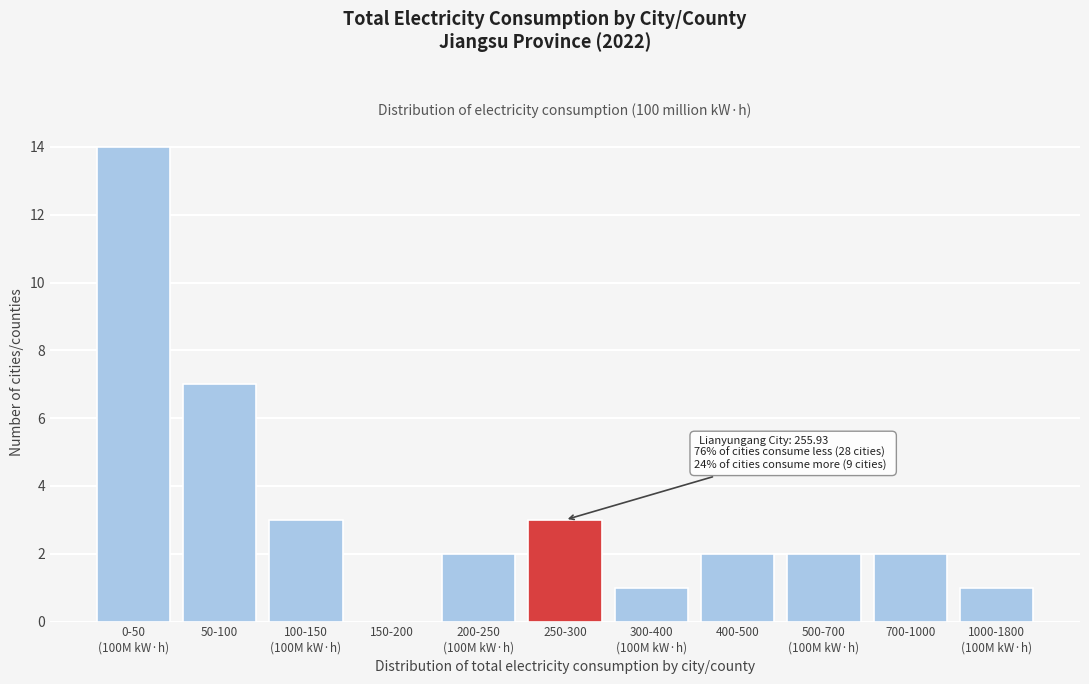

What is the sum of all values?

37